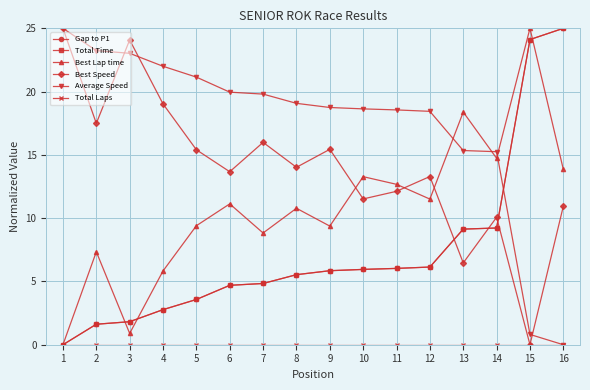

Does the chart have visible grid lines?

Yes